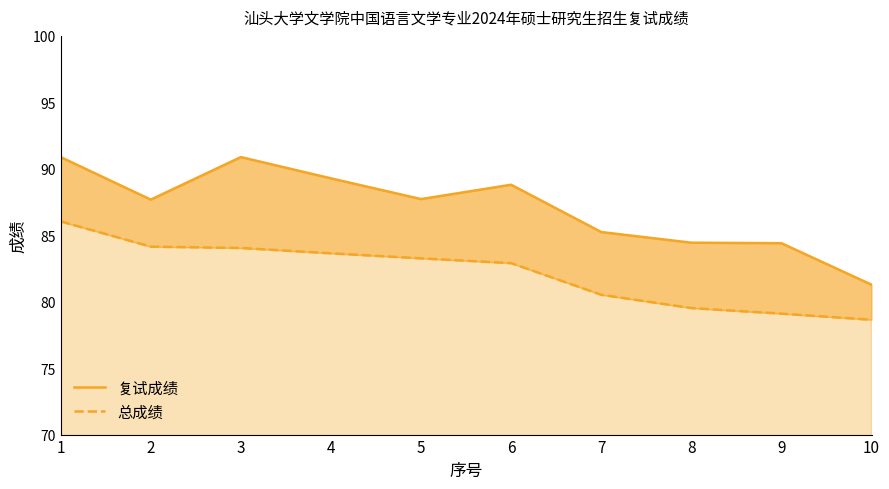

Reading right to left, list all the values displayed in this chart.

复试成绩: 10=81.3	9=84.4	8=84.4	7=85.2	6=88.8	5=87.7	4=89.3	3=90.9	2=87.7	1=90.9
总成绩: 10=78.6	9=79.1	8=79.5	7=80.5	6=82.9	5=83.3	4=83.6	3=84.0	2=84.1	1=86.0